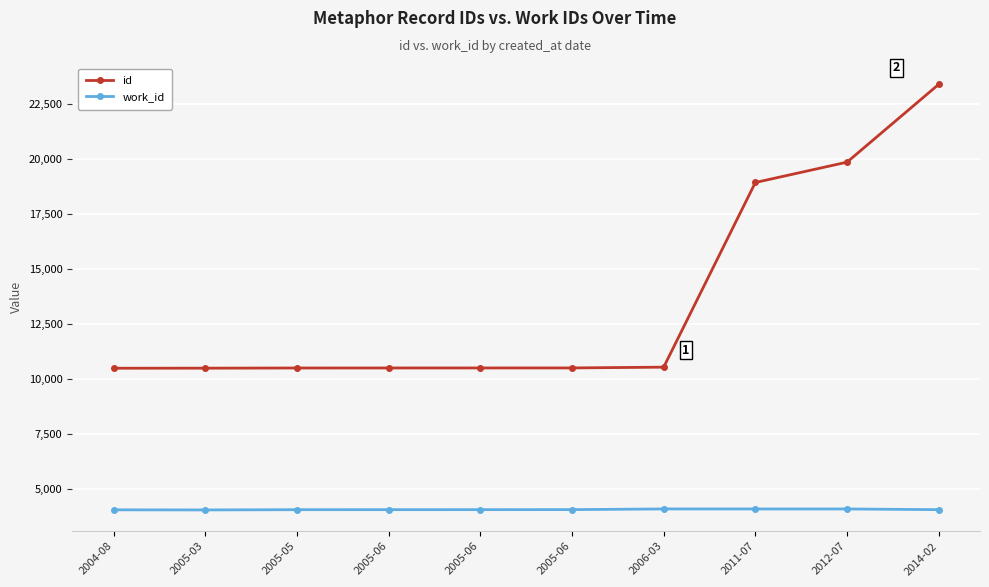

The work_id series shows 7259 at 2004-08. True or false?

False